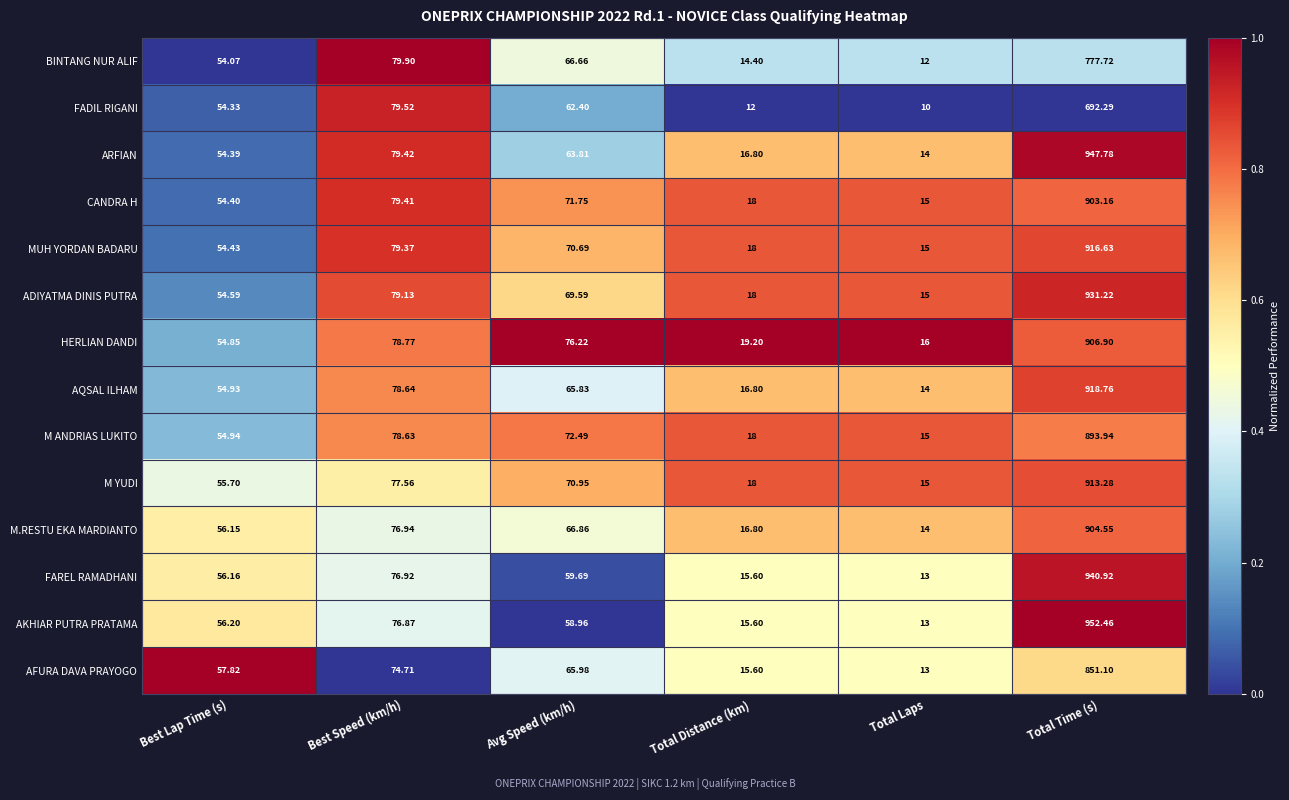

Is the value of MUH YORDAN BADARU at Best Lap Time (s) greater than the value of CANDRA H at Total Time (s)?

No